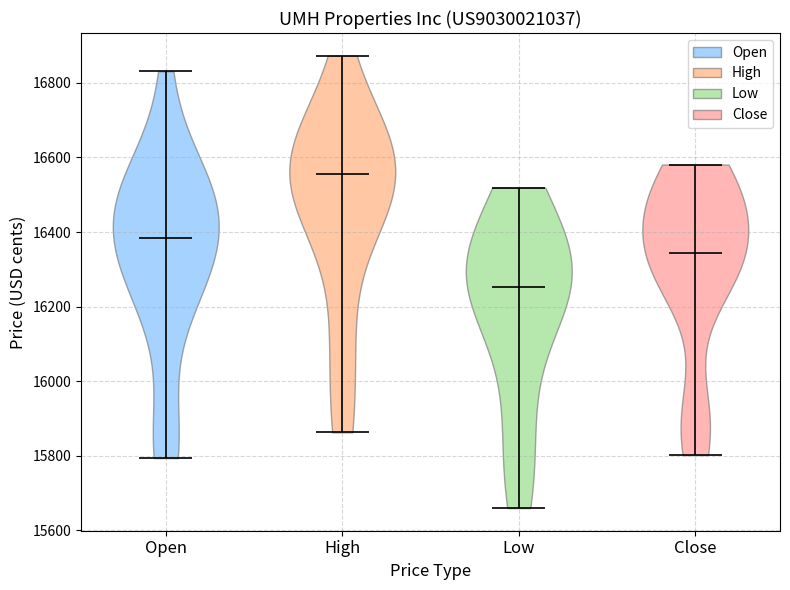

Which violin has the lowest median line?

Low